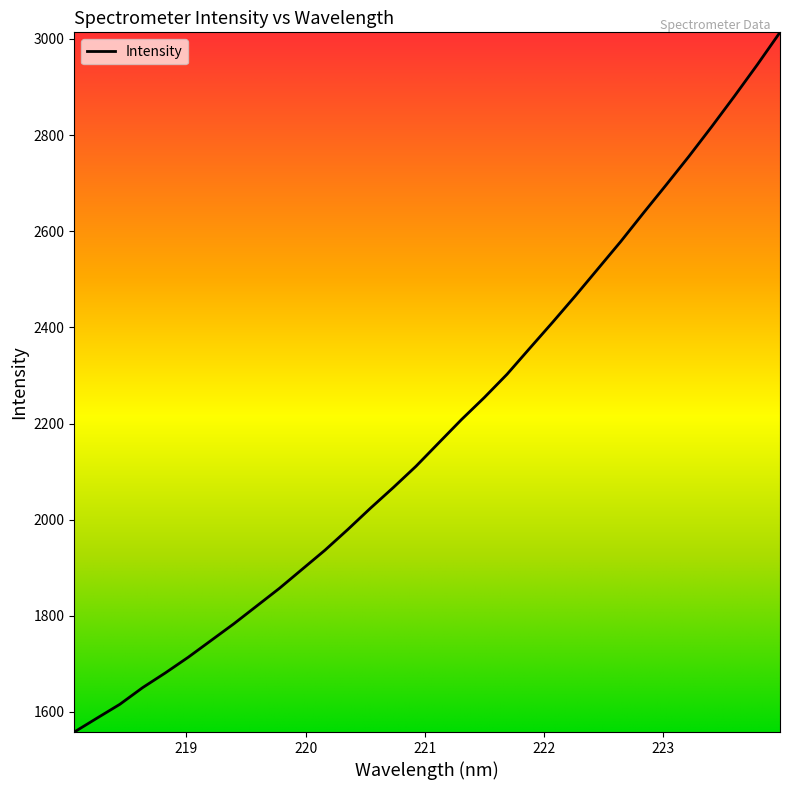

What is the difference between the maximum and minimum values?

1455.7